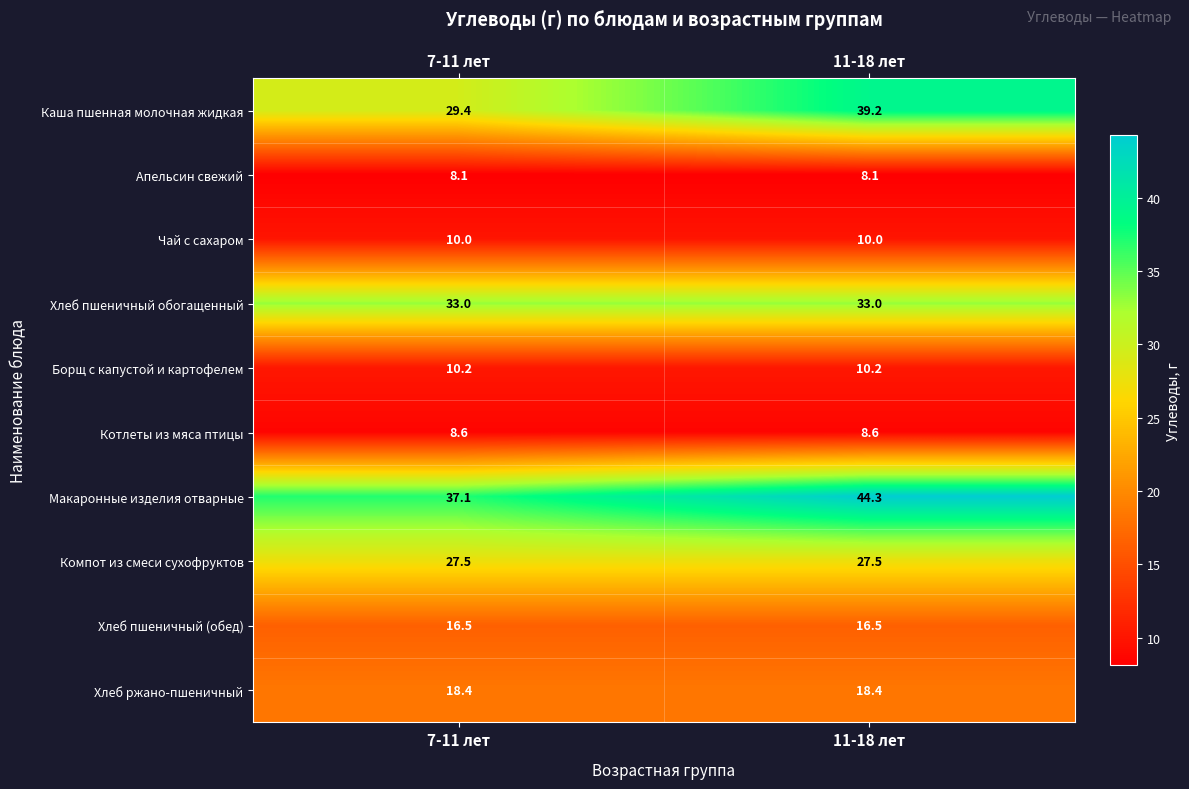

What is the maximum value shown in the chart?

44.3